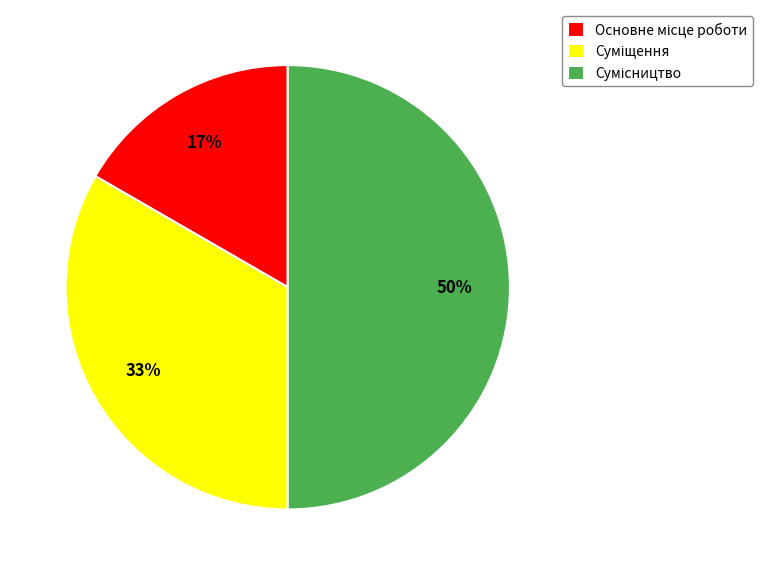

To the nearest percent, what is the difference between the largest and smallest slice percentages?

33%